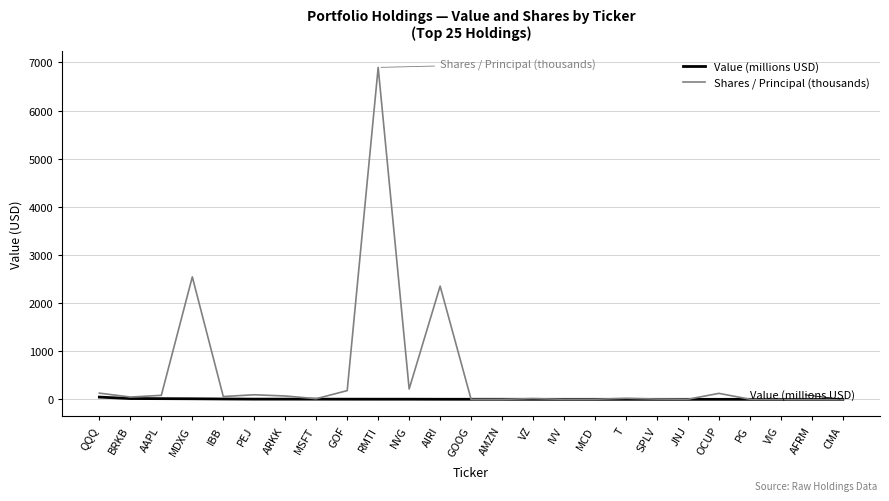

Rank the series by their maximum value, from lowest to highest.

Value (millions USD), Shares / Principal (thousands)